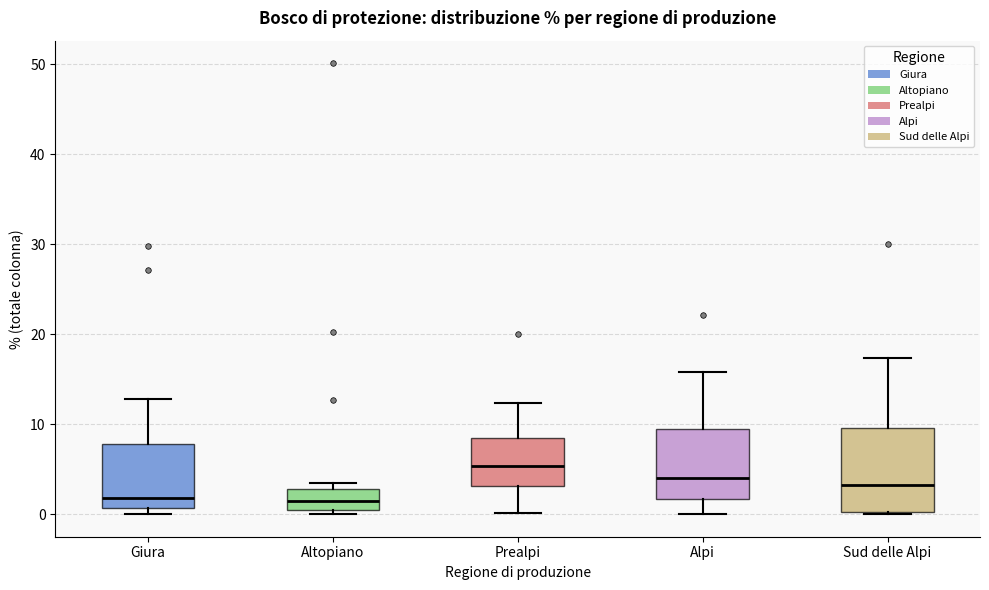

Which box's median line is the highest?

Prealpi